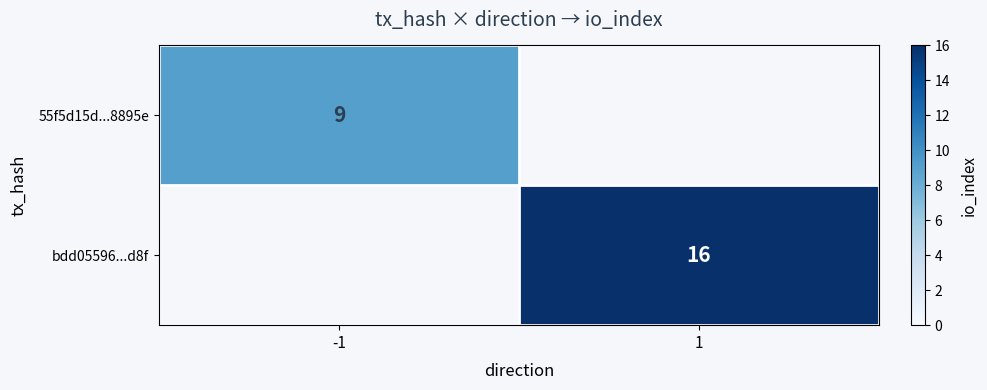

Is it true that 55f5d15d...8895e equals 15 at -1?

False